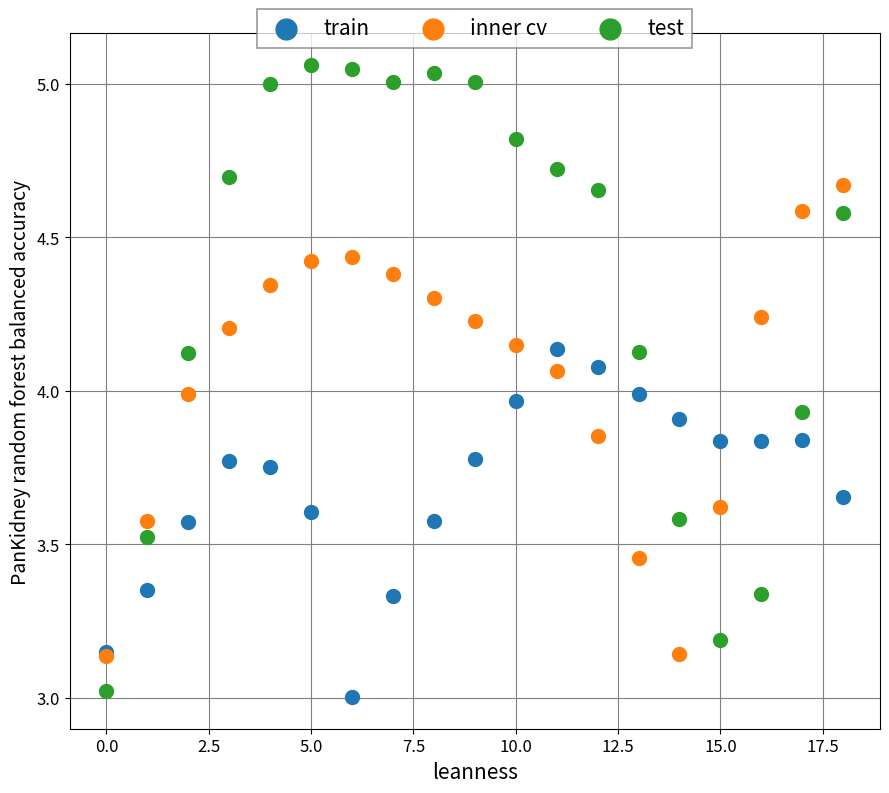

What are all the series names shown in the legend?

train, inner cv, test